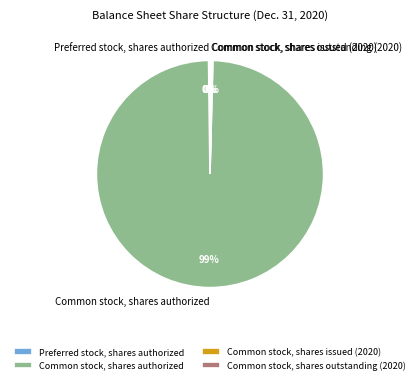

To the nearest percent, what is the average slice percentage?

25%